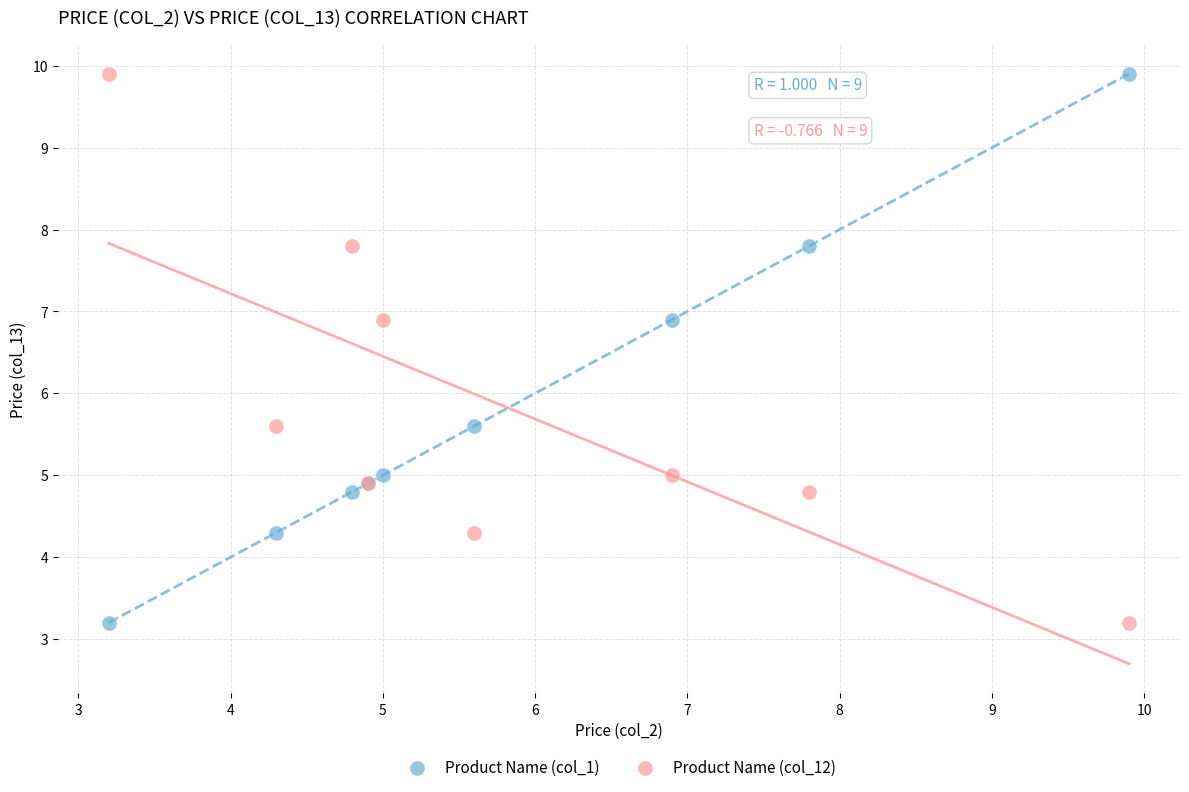

What is the X range (max minus min) for the scatter plot?

6.7